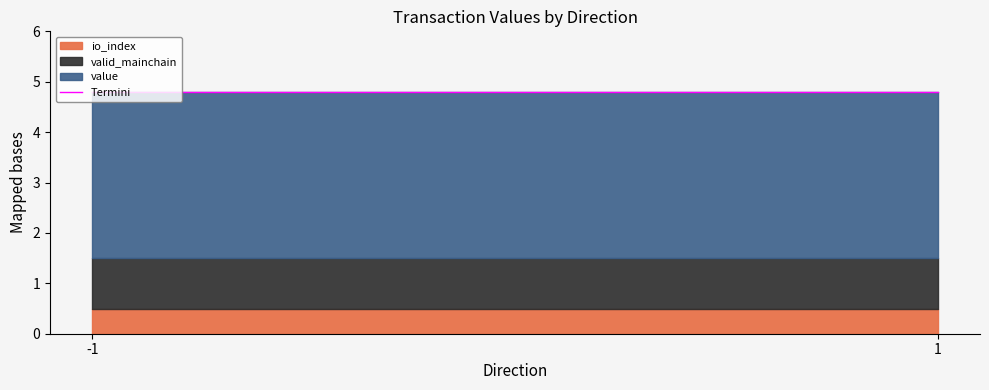

Which series has the largest total across all categories?

value